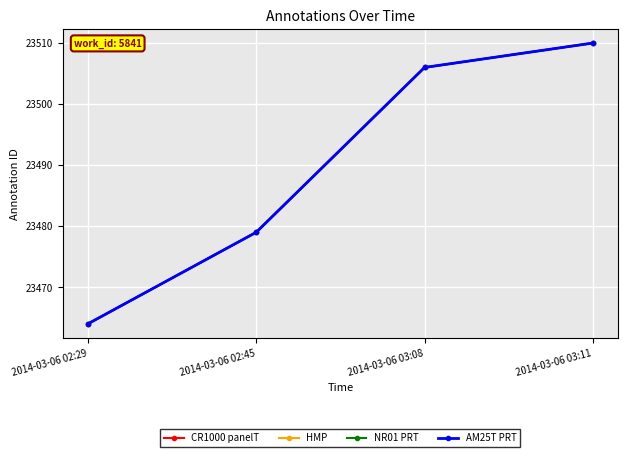

Does the chart have visible grid lines?

Yes